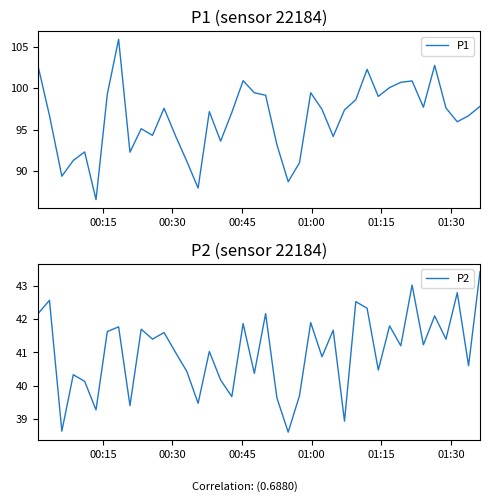

The value of P1 at 38 is 146.2. True or false?

False